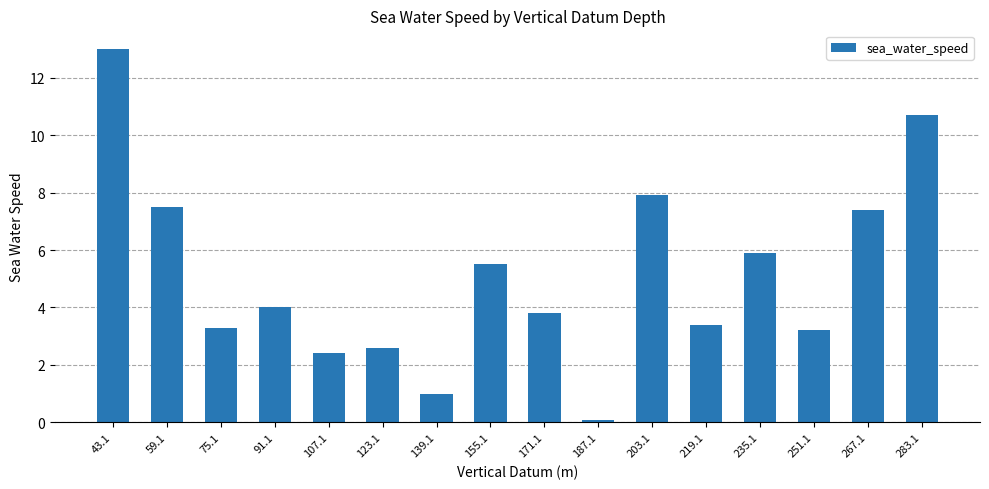

Between 203.1 and 75.1, which is larger?

203.1